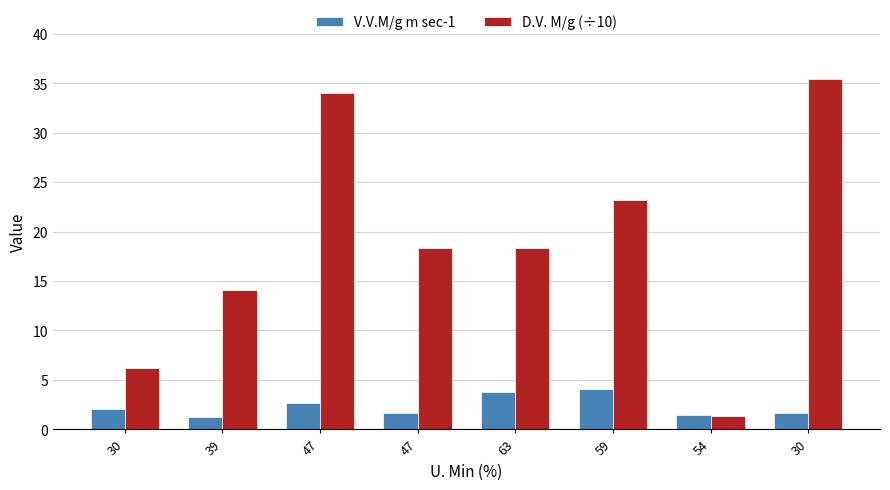

Does the chart contain any negative values?

No